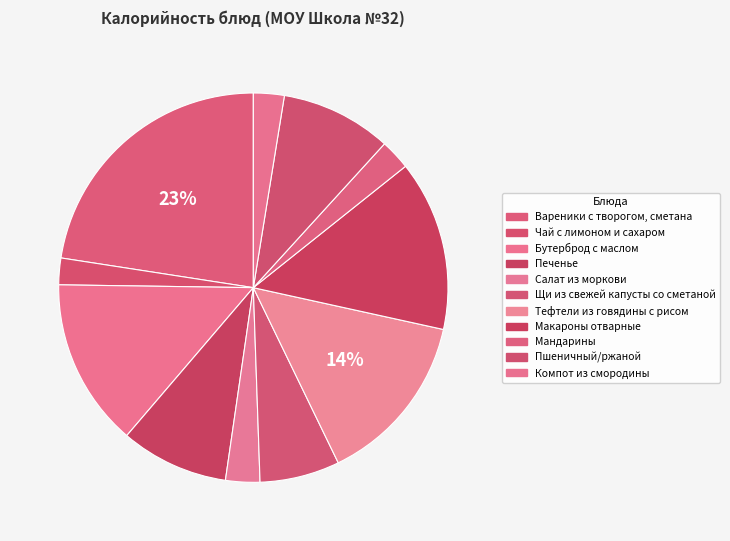

Combined, what portion of the pie is Бутерброд с маслом and Мандарины?

16.5%